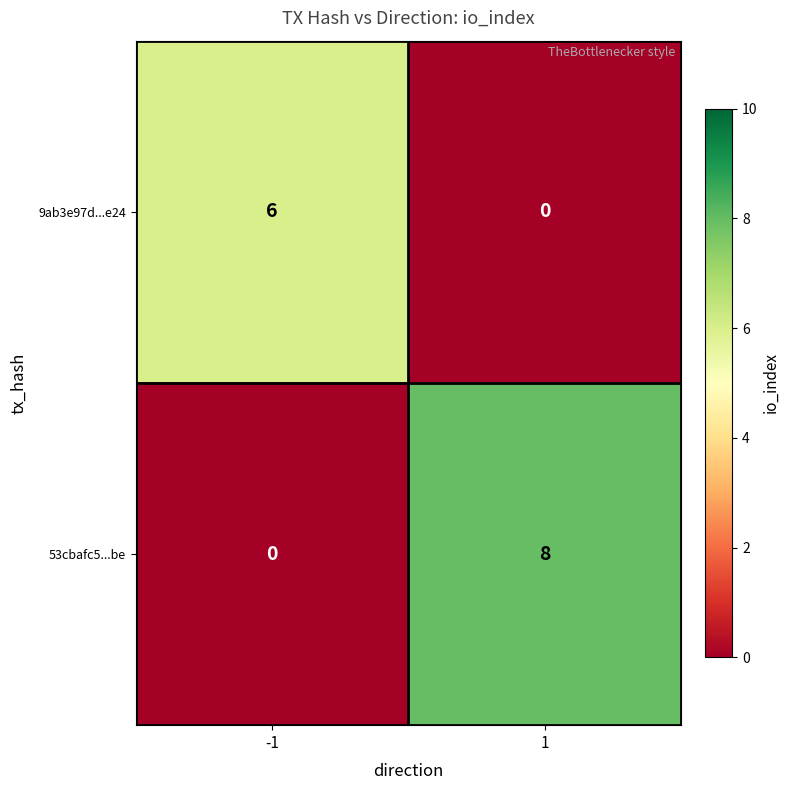

The value of 9ab3e97d...e24 at -1 is 10. True or false?

False